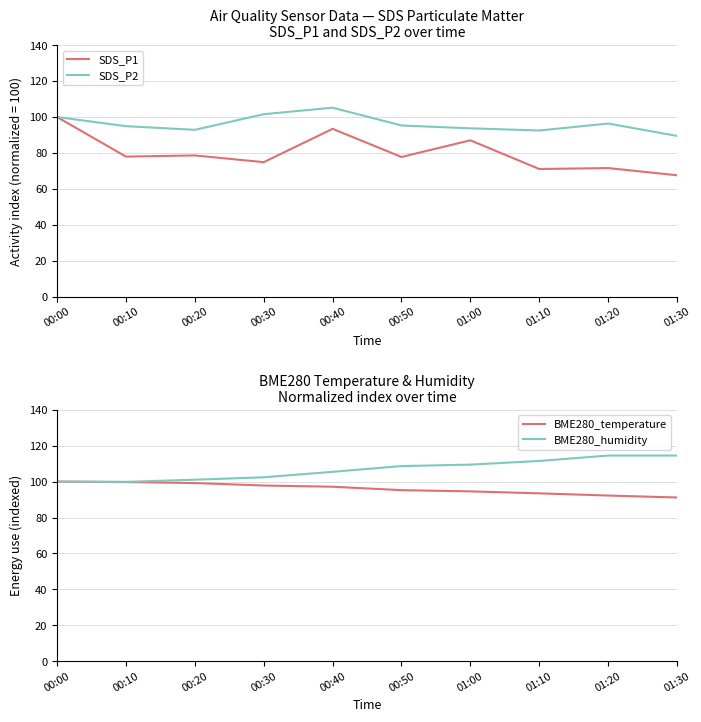

What is the value of the BME280_humidity point at the 9th from the left?

114.5